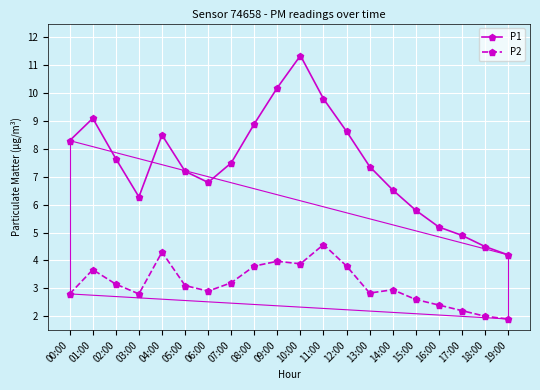

Which category has the highest value in the P2 series?

11:00